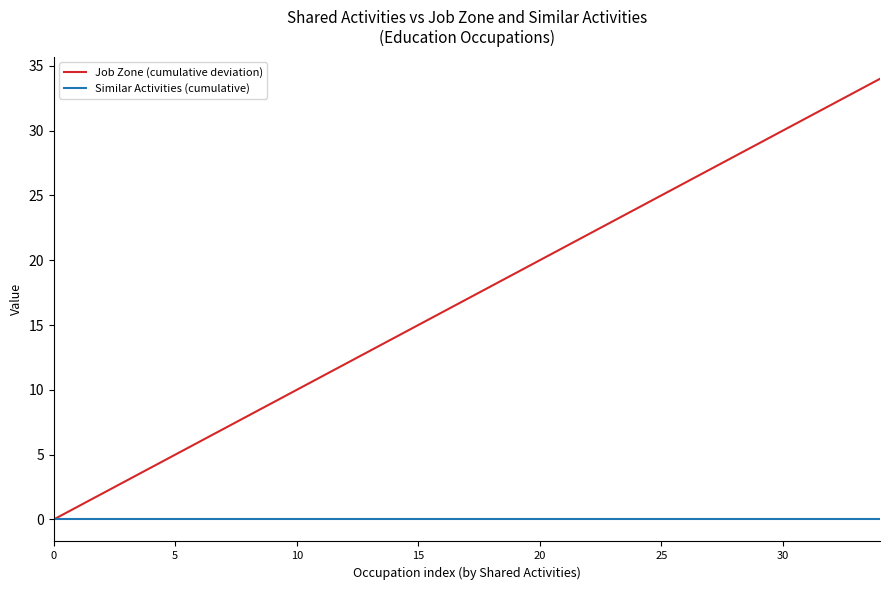

Which series has the largest range (max minus min)?

Job Zone (cumulative deviation)